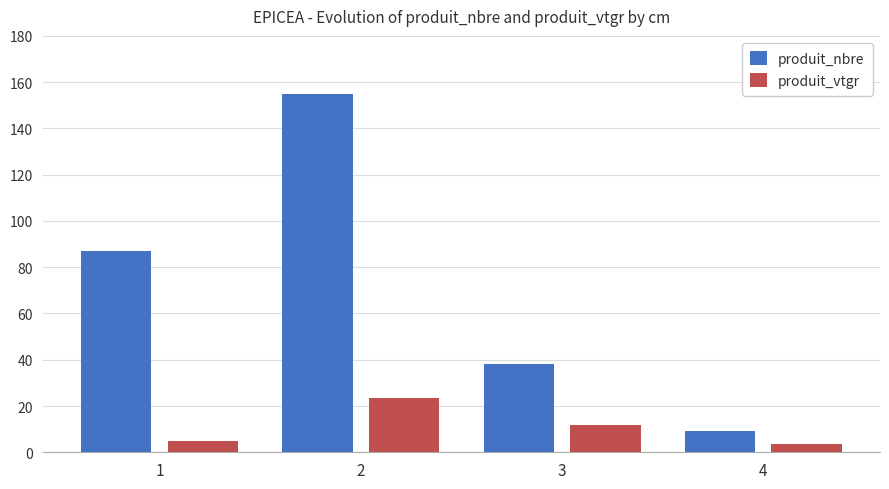

What is the value of the produit_nbre bar at the 1st from the left?

87.0